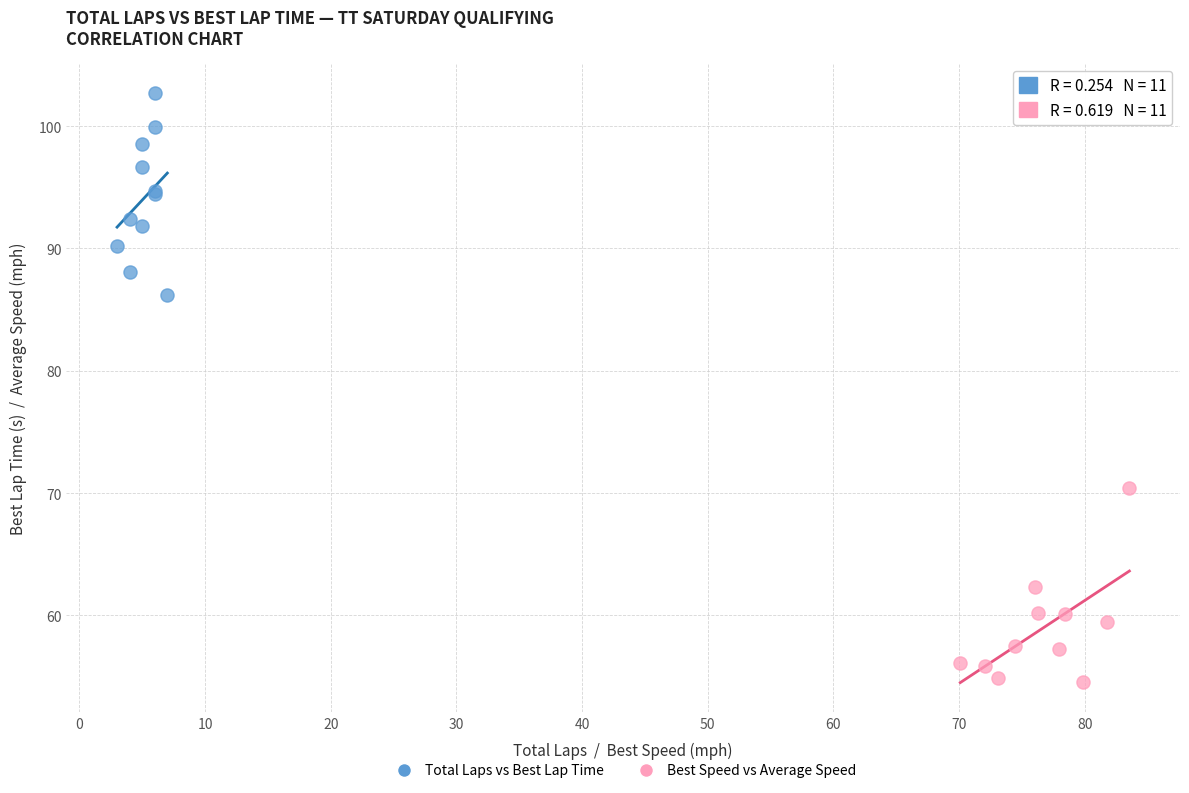

Which series contains the highest Y value?

Total Laps vs Best Lap Time